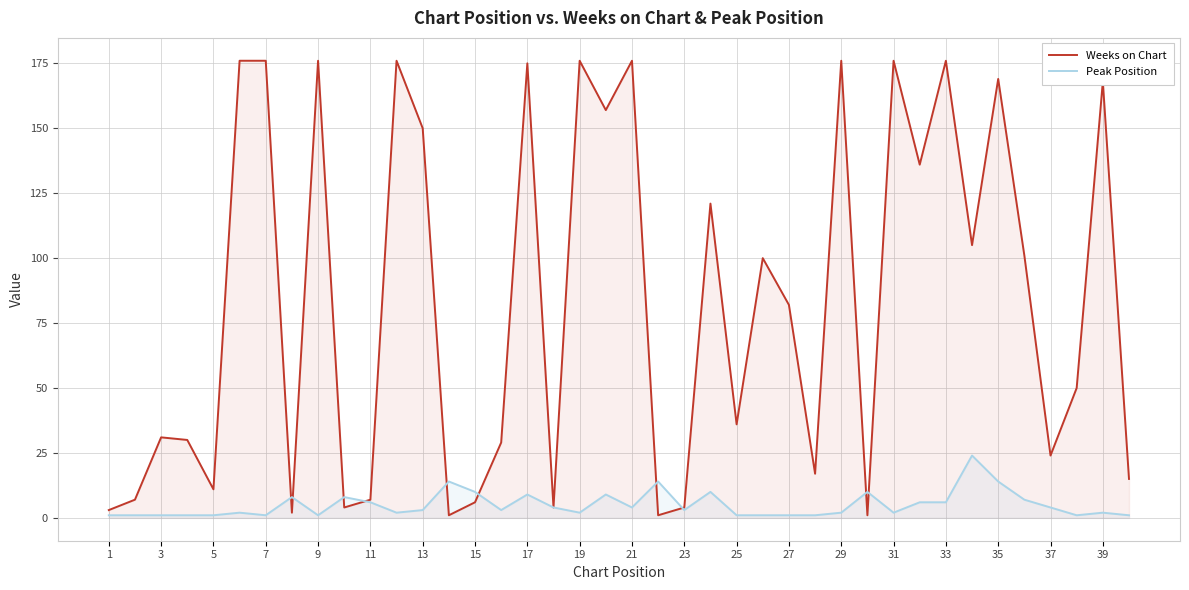

List the series in order of their overall mean, lowest first.

Peak Position, Weeks on Chart